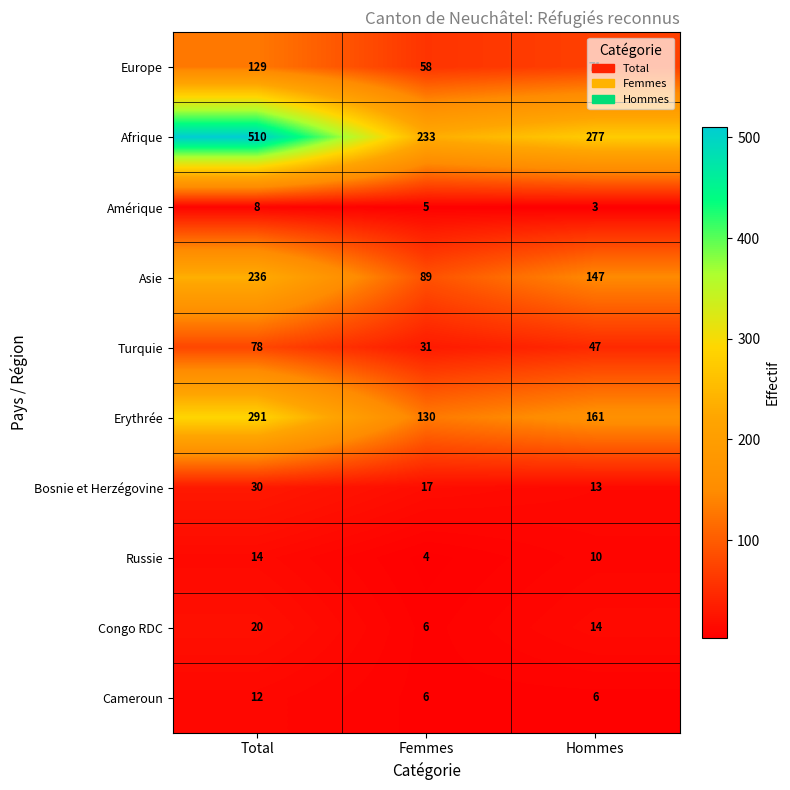

The Asie series shows 236 at Total. True or false?

True